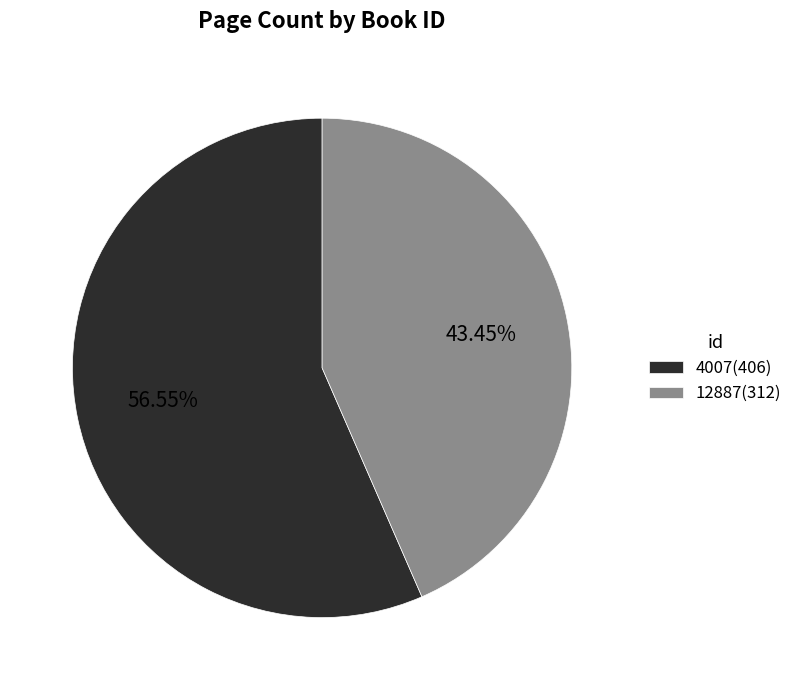

To the nearest percent, what percentage of the pie is 4007?

57%